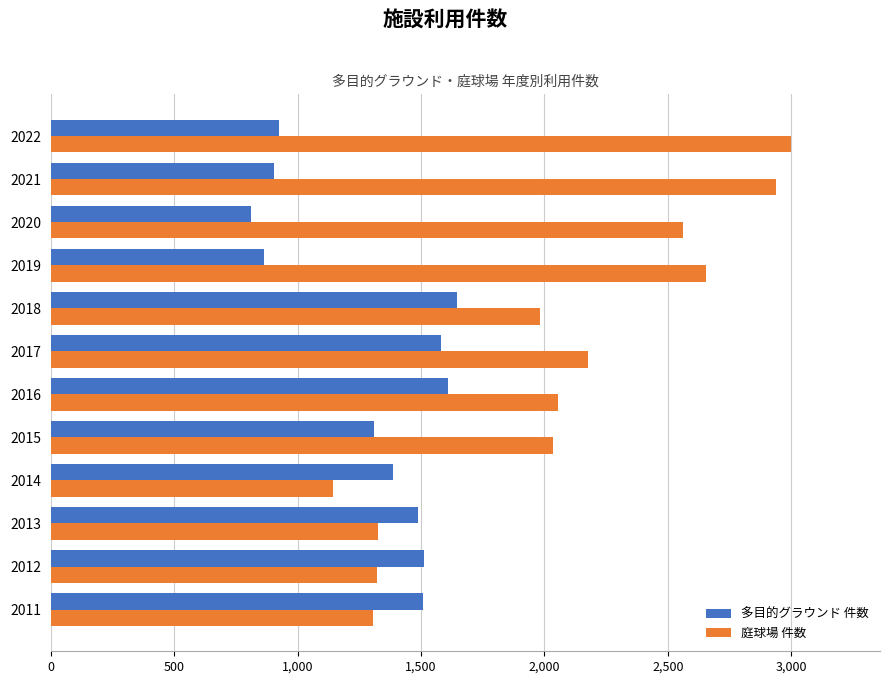

At which label is 多目的グラウンド 件数 closest to 1227?

2015